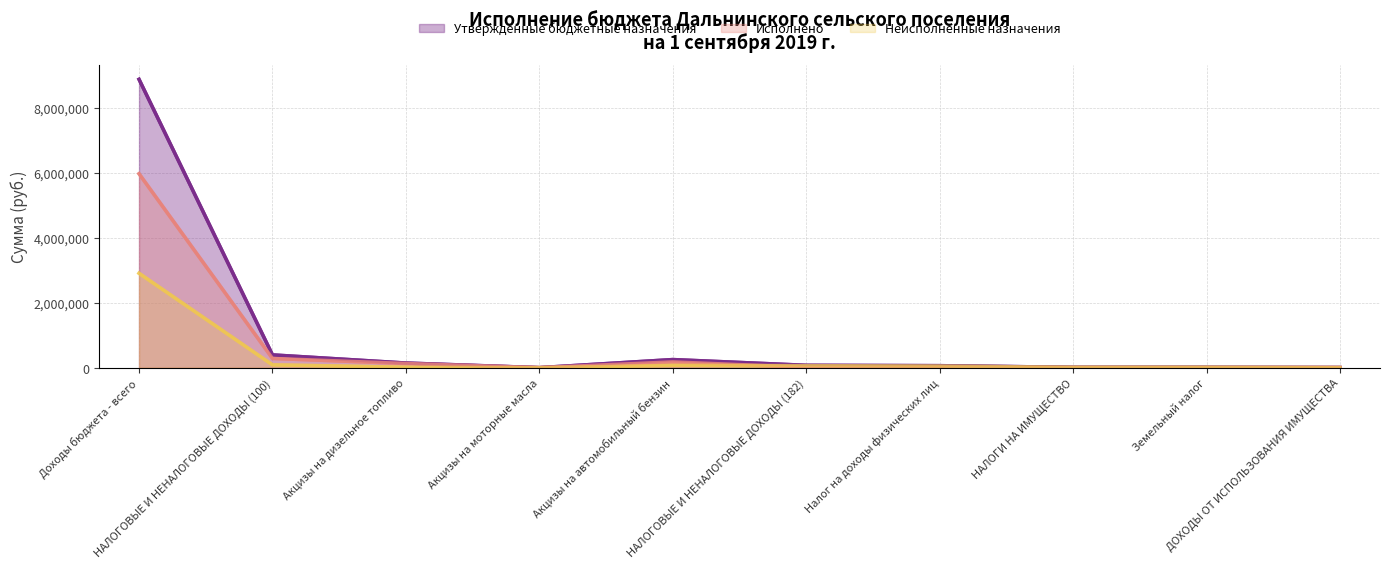

Reading left to right, transcribe all the data shown in this chart.

Утвержденные бюджетные назначения: Доходы бюджета - всего=8872600.0	НАЛОГОВЫЕ И НЕНАЛОГОВЫЕ ДОХОДЫ (100)=392900.0	Акцизы на дизельное топливо=142500.0	Акцизы на моторные масла=1000.0	Акцизы на автомобильный бензин=249400.0	НАЛОГОВЫЕ И НЕНАЛОГОВЫЕ ДОХОДЫ (182)=72650.0	Налог на доходы физических лиц=61650.0	НАЛОГИ НА ИМУЩЕСТВО=11000.0	Земельный налог=11000.0	ДОХОДЫ ОТ ИСПОЛЬЗОВАНИЯ ИМУЩЕСТВА=4350.0
Исполнено: Доходы бюджета - всего=5967748.5	НАЛОГОВЫЕ И НЕНАЛОГОВЫЕ ДОХОДЫ (100)=283787.9	Акцизы на дизельное топливо=127905.1	Акцизы на моторные масла=981.4	Акцизы на автомобильный бензин=177132.7	НАЛОГОВЫЕ И НЕНАЛОГОВЫЕ ДОХОДЫ (182)=11116.8	Налог на доходы физических лиц=11116.8	НАЛОГИ НА ИМУЩЕСТВО=0.0	Земельный налог=0.0	ДОХОДЫ ОТ ИСПОЛЬЗОВАНИЯ ИМУЩЕСТВА=2886.3
Неисполненные назначения: Доходы бюджета - всего=2904851.5	НАЛОГОВЫЕ И НЕНАЛОГОВЫЕ ДОХОДЫ (100)=86880.8	Акцизы на дизельное топливо=14594.9	Акцизы на моторные масла=18.6	Акцизы на автомобильный бензин=72267.3	НАЛОГОВЫЕ И НЕНАЛОГОВЫЕ ДОХОДЫ (182)=61533.2	Налог на доходы физических лиц=50533.2	НАЛОГИ НА ИМУЩЕСТВО=11000.0	Земельный налог=11000.0	ДОХОДЫ ОТ ИСПОЛЬЗОВАНИЯ ИМУЩЕСТВА=1463.7